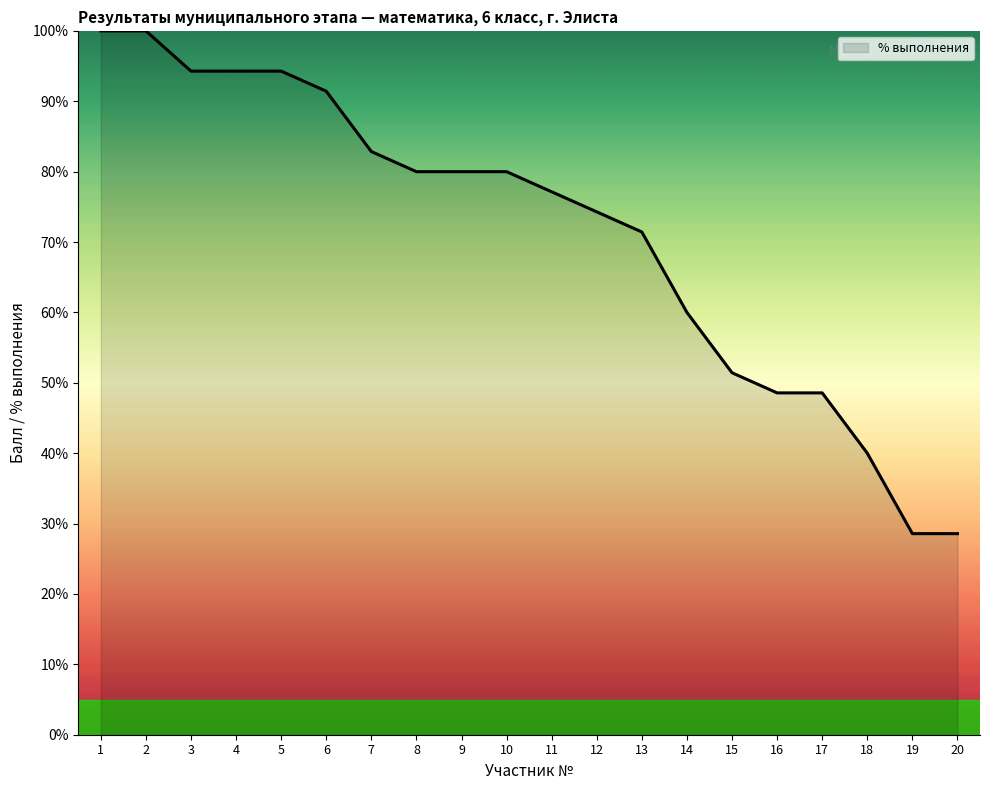

At which label is the value closest to 64?

14